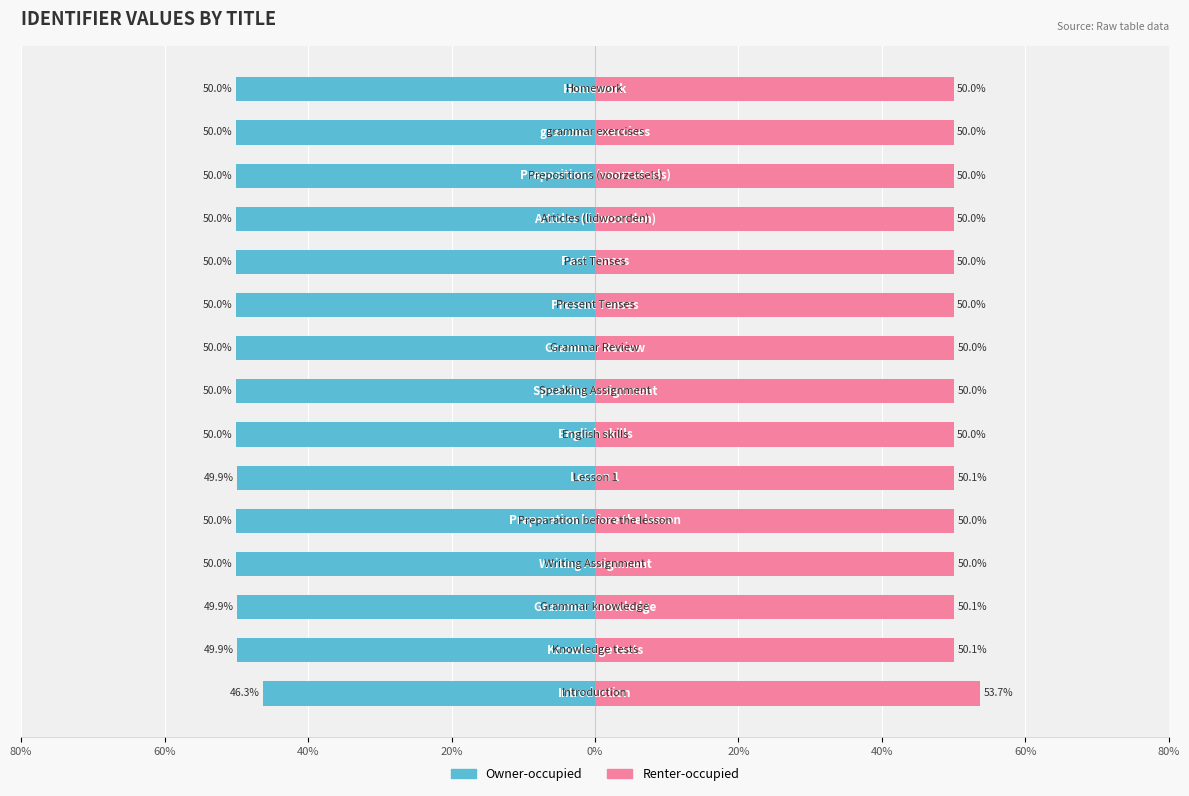

Rank the series by their average value, from highest to lowest.

Renter-occupied, Owner-occupied